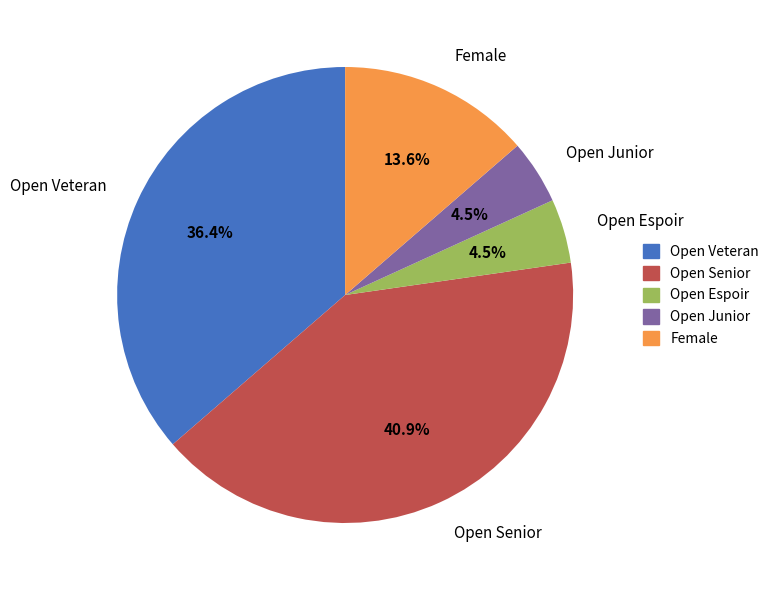

Count the number of slices in the pie.

5